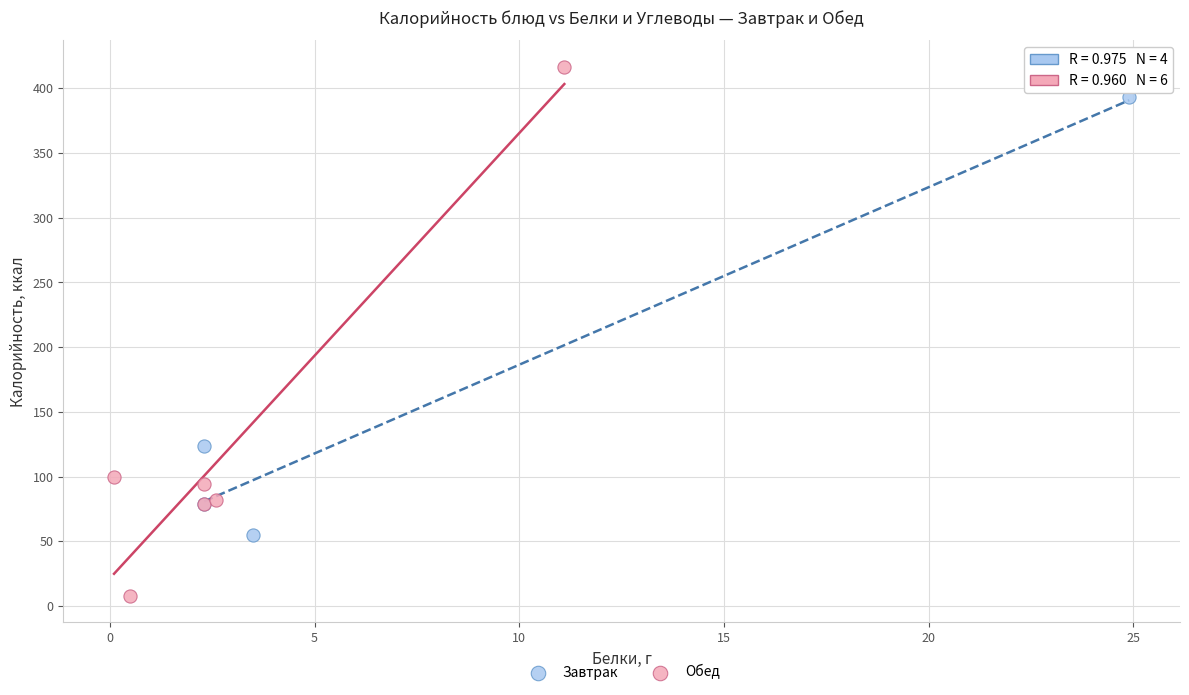

What are all the series names shown in the legend?

Завтрак, Обед